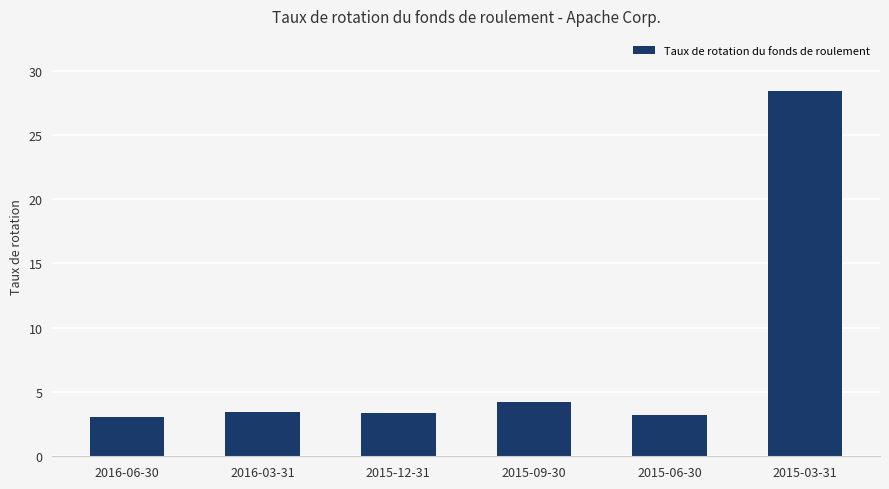

What is the ratio of the value at 2016-03-31 to the value at 2016-06-30?

1.1